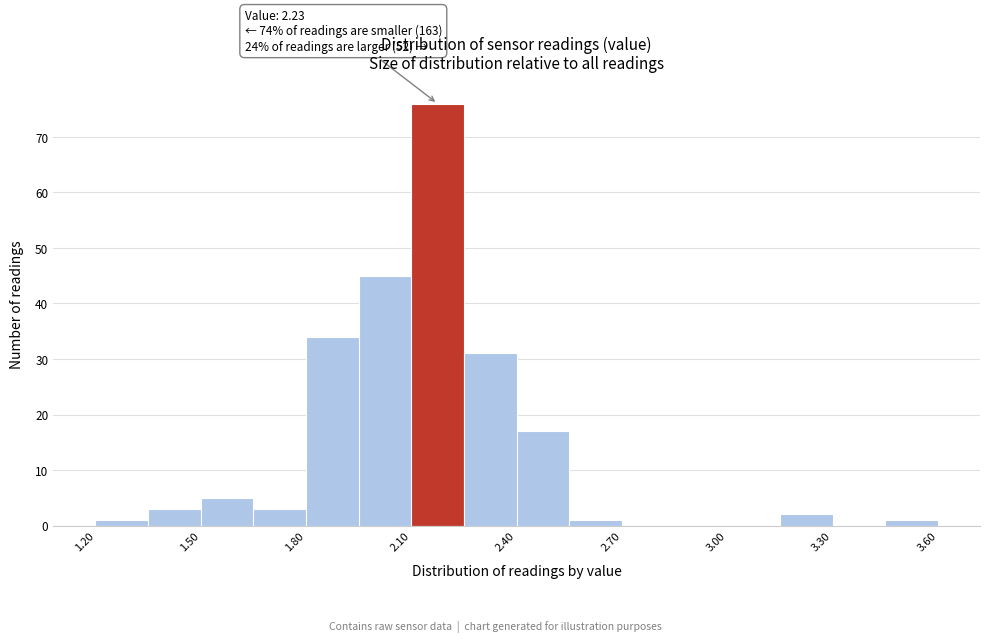

Read against the x-axis, roughly where is the centre of the tallest bar?

2.20